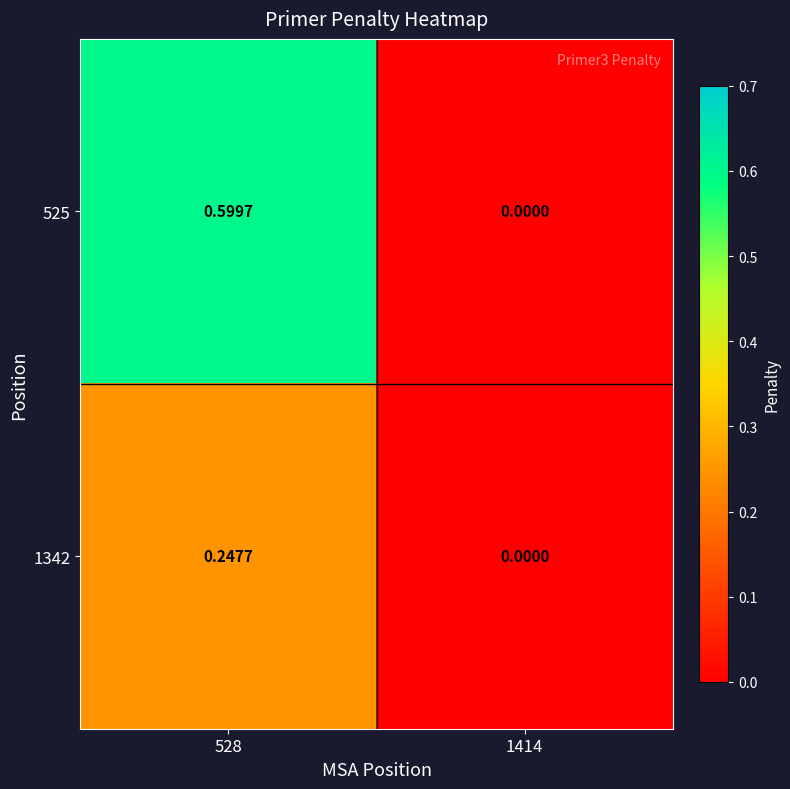

Is the value of 525 at 1414 greater than the value of 1342 at 528?

No